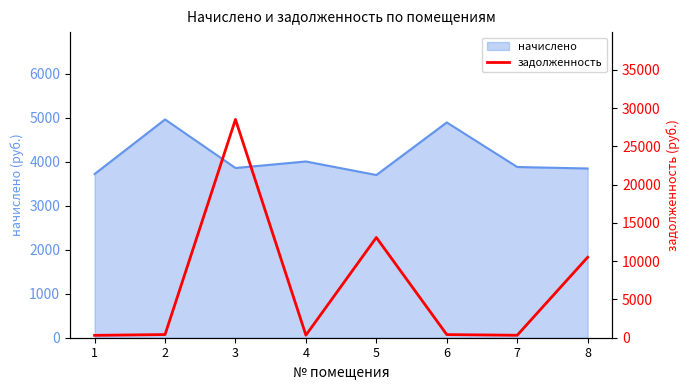

The value of начислено at 5 is 3701.2. True or false?

True